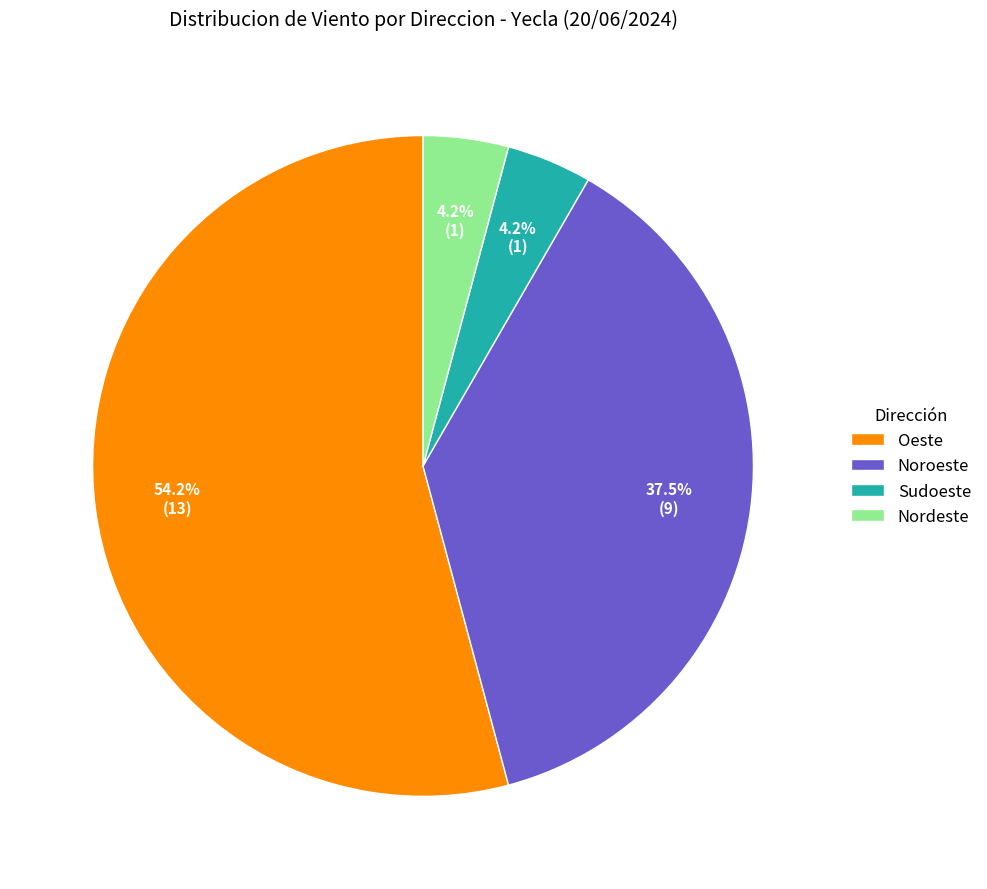

Which category accounts for the majority?

Oeste